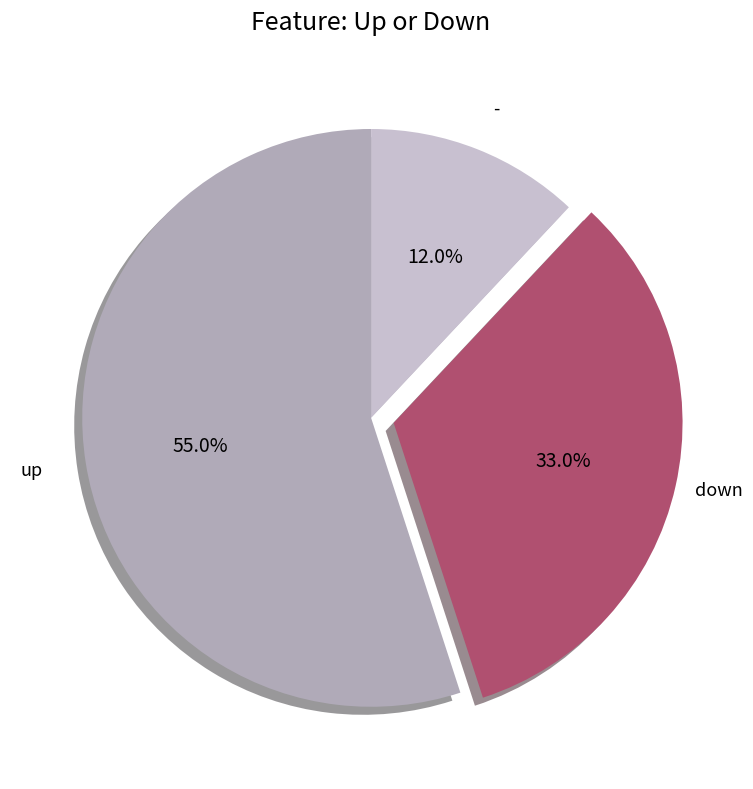

Does up represent more than half of the total?

Yes